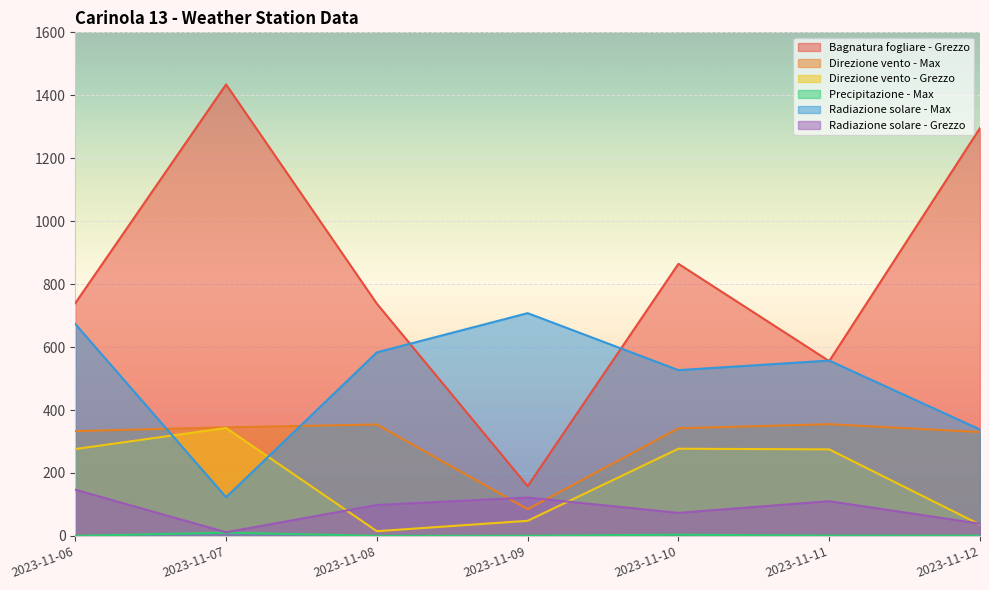

Which series has the largest total across all categories?

Bagnatura fogliare - Grezzo